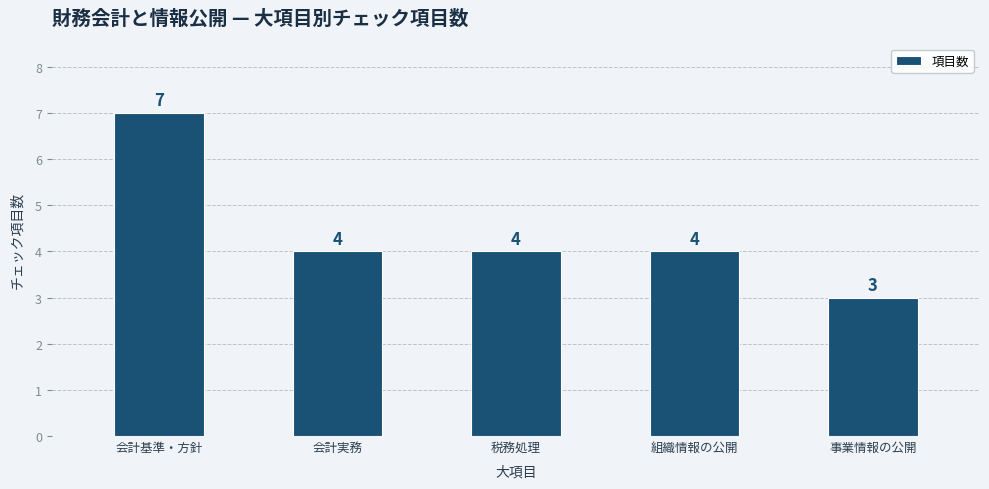

What is the smallest value displayed?

3